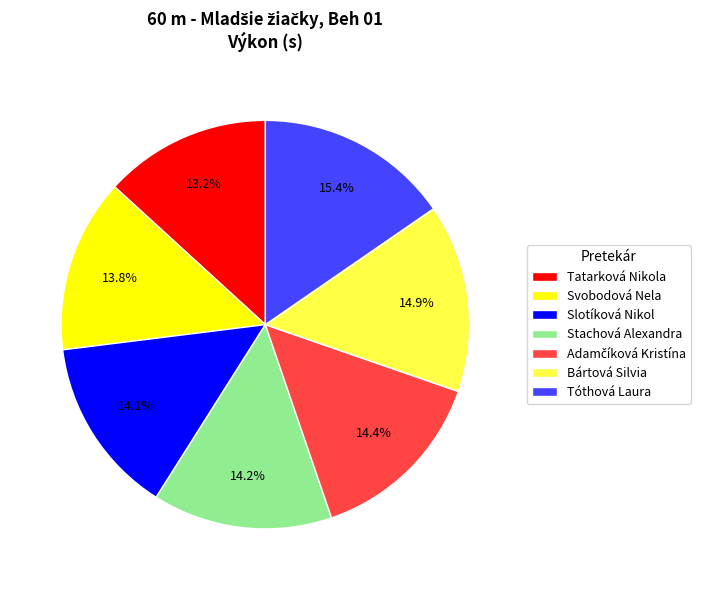

What percentage is the Svobodová Nela slice, to the nearest percent?

14%